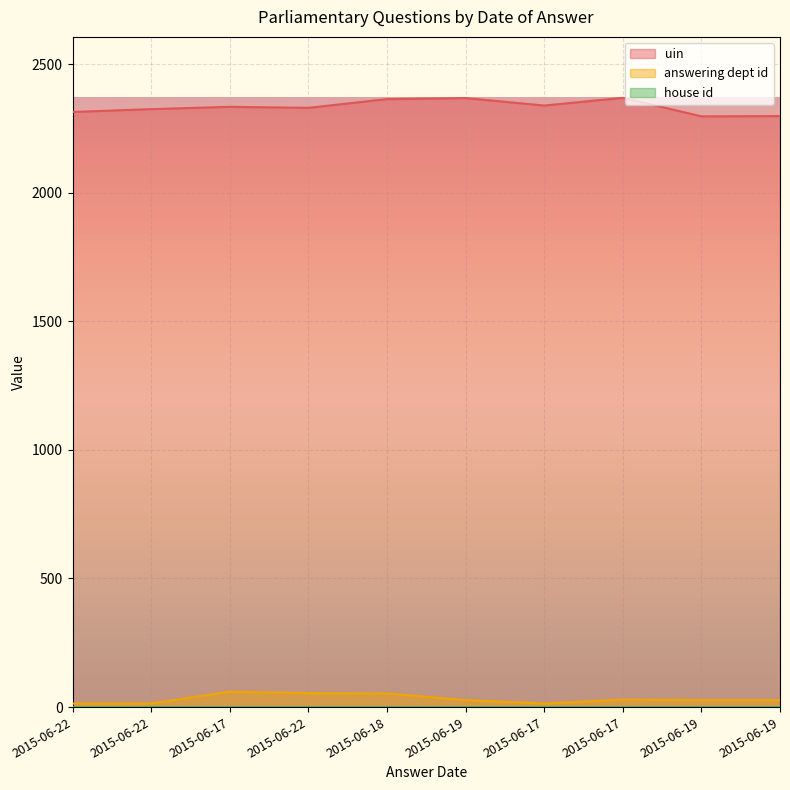

How many interior local peaks does the answering dept id series have?

2